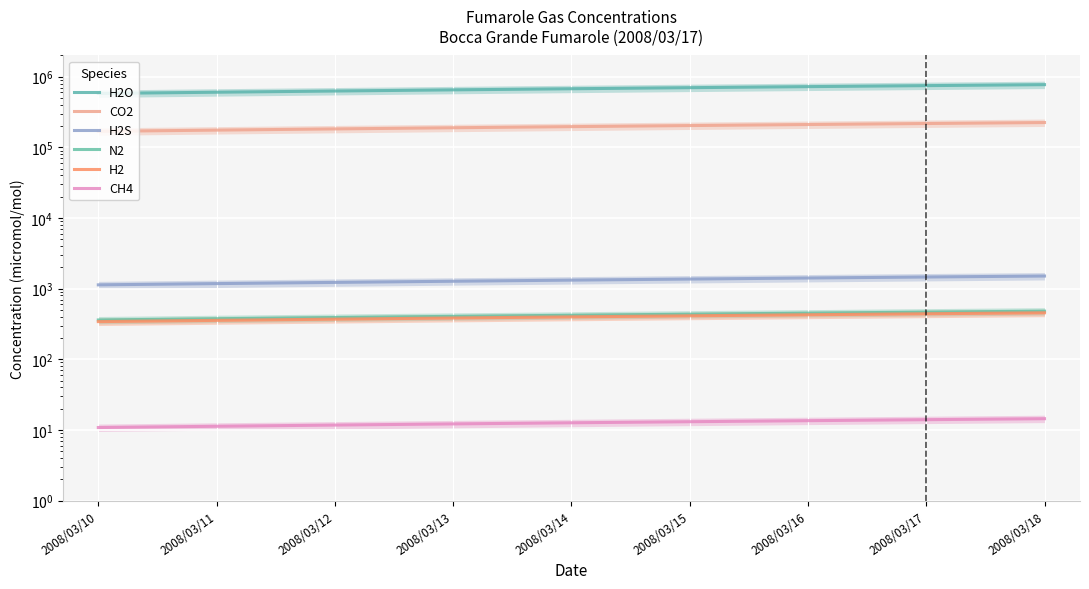

What is the maximum value shown in the chart?

772800.0